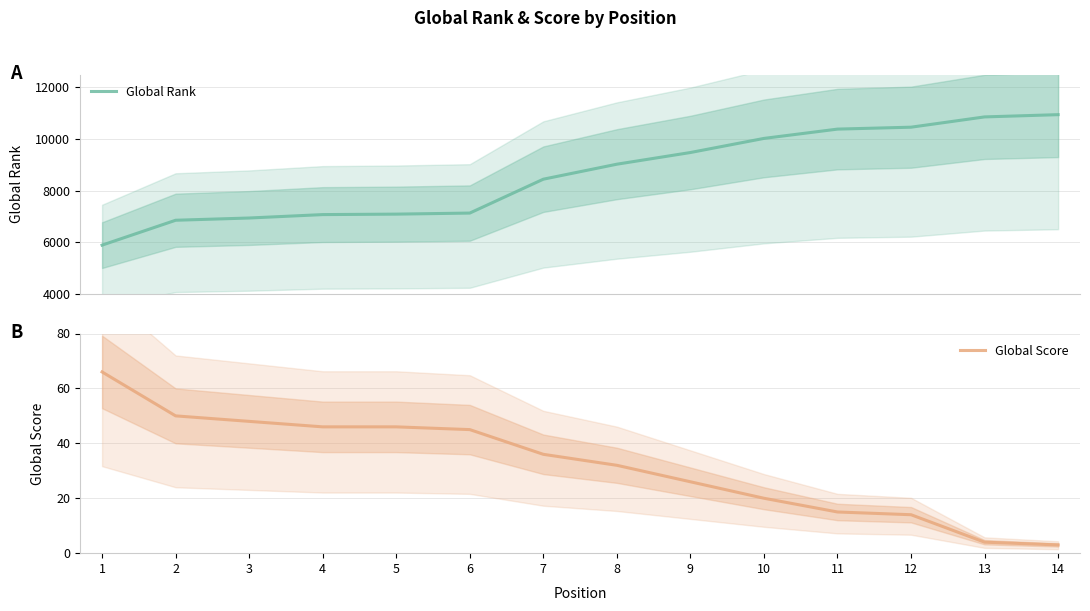

Which series has the widest spread of values?

Global Rank